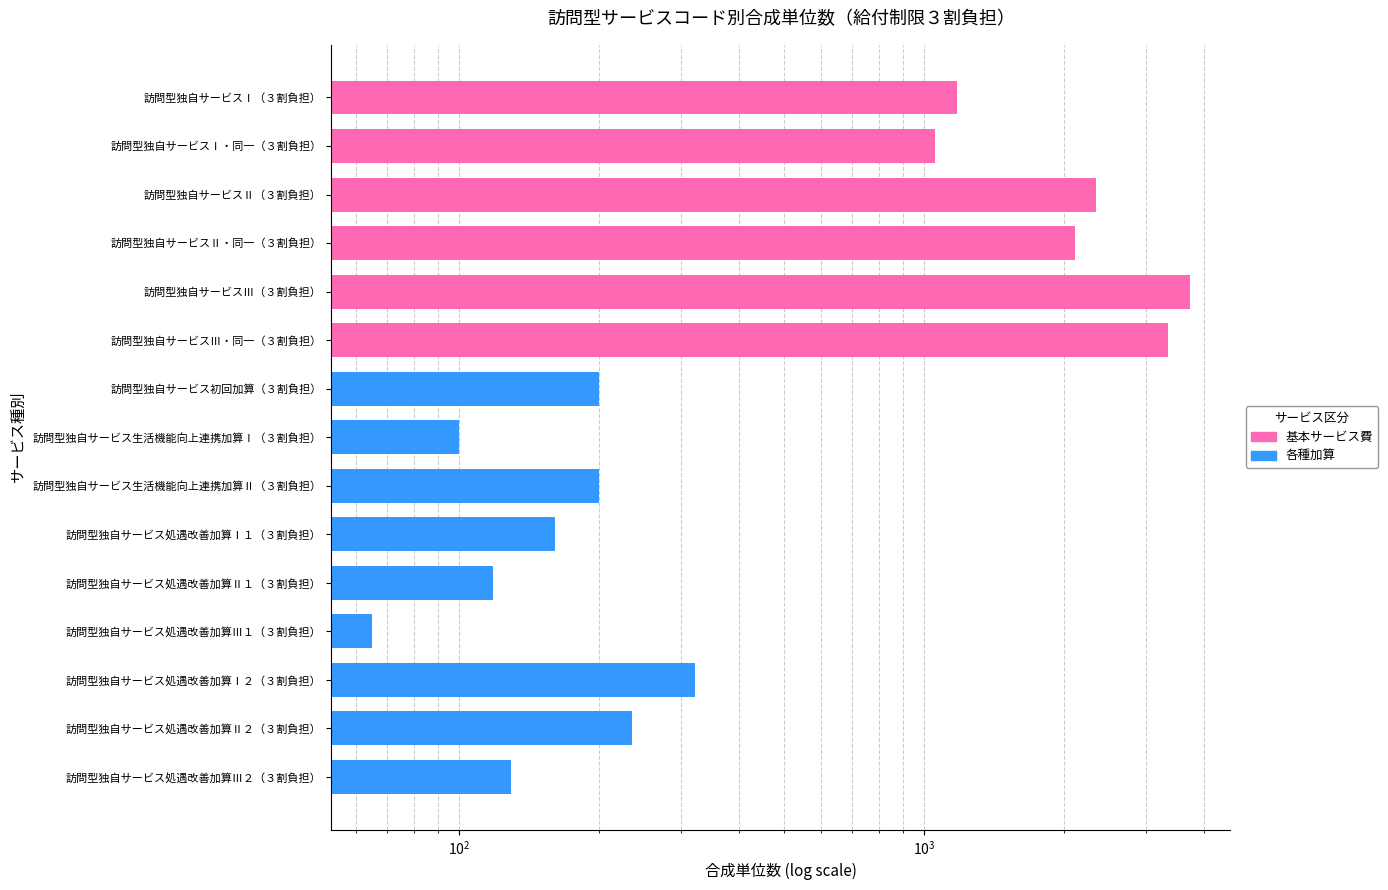

True or false: the data shows 203 at 訪問型独自サービス処遇改善加算Ⅱ１（３割負担）.

False